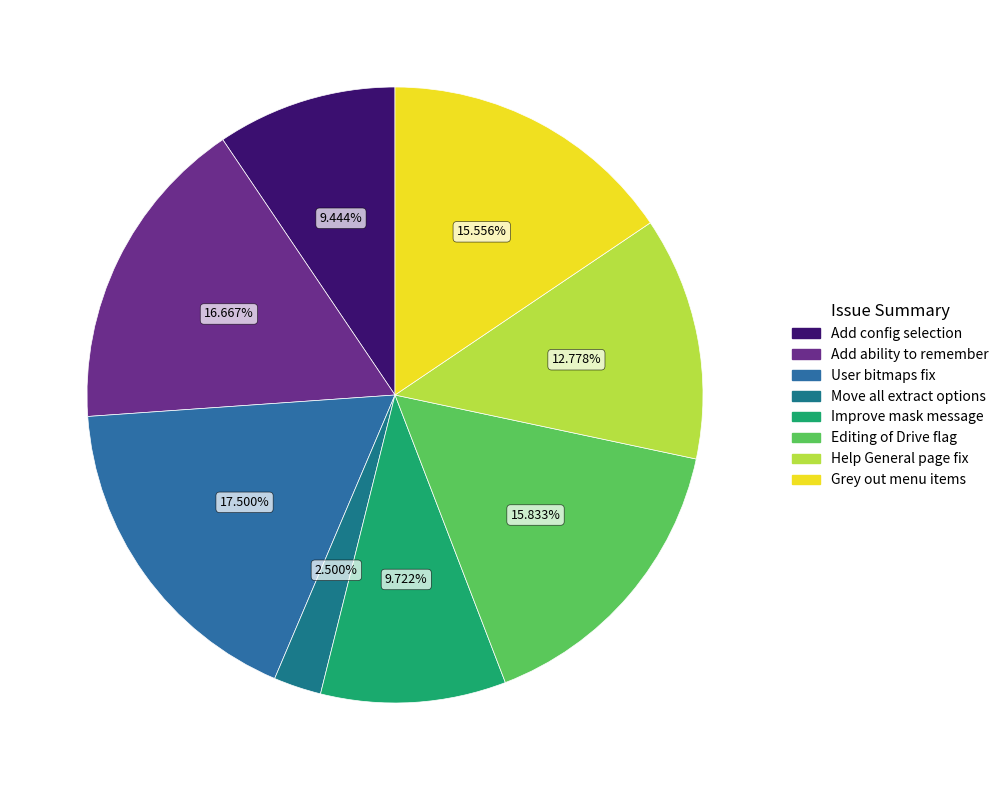

The Add config selection slice represents 9% of the pie. True or false?

True